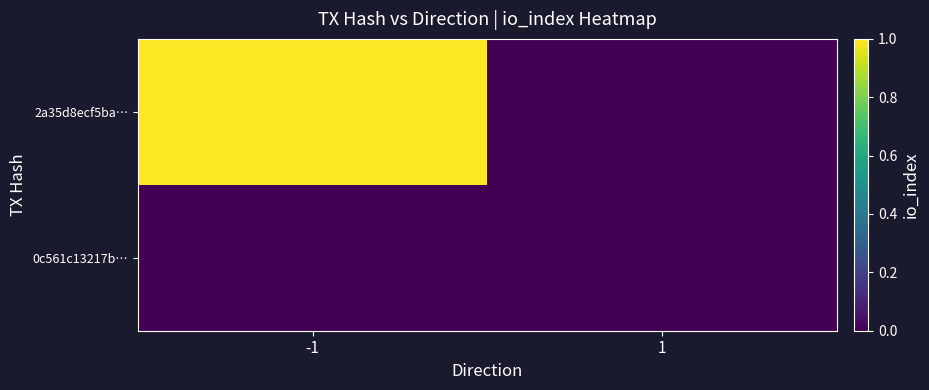

Reading right to left, transcribe all the data shown in this chart.

2a35d8ecf5ba…: 1=0	-1=1
0c561c13217b…: 1=0	-1=0